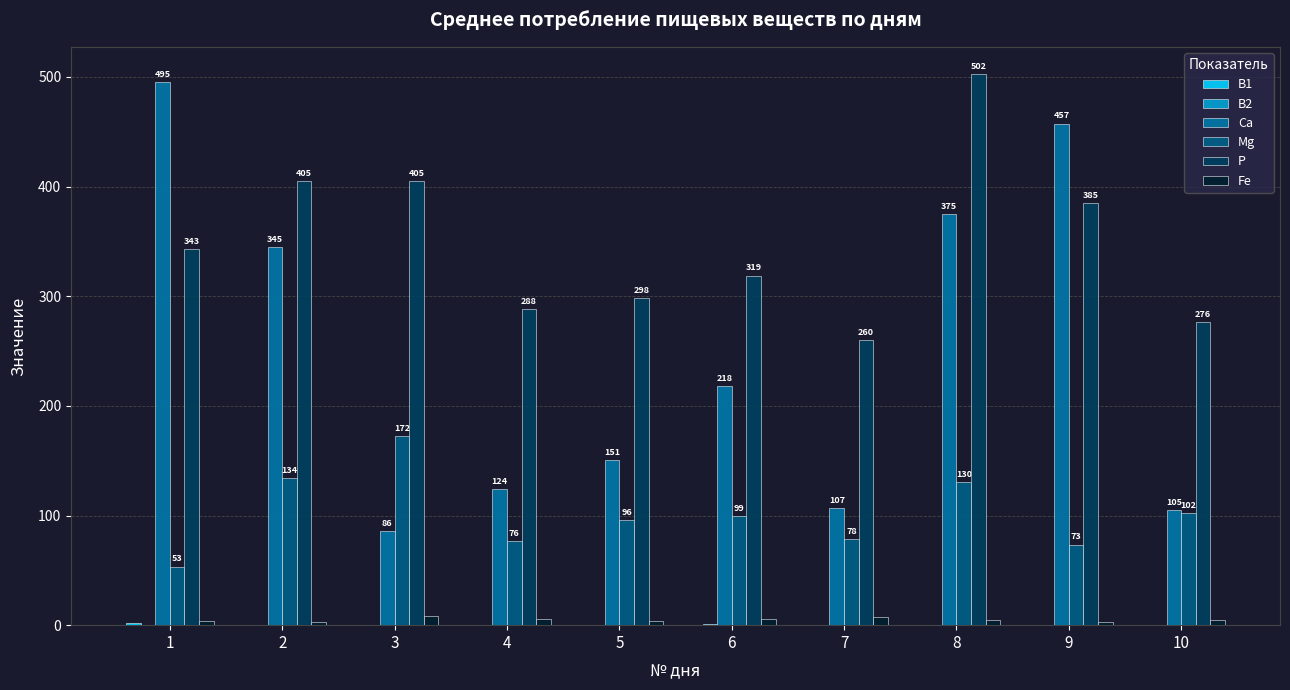

Between 1 and 6, which series saw the biggest shift?

Ca